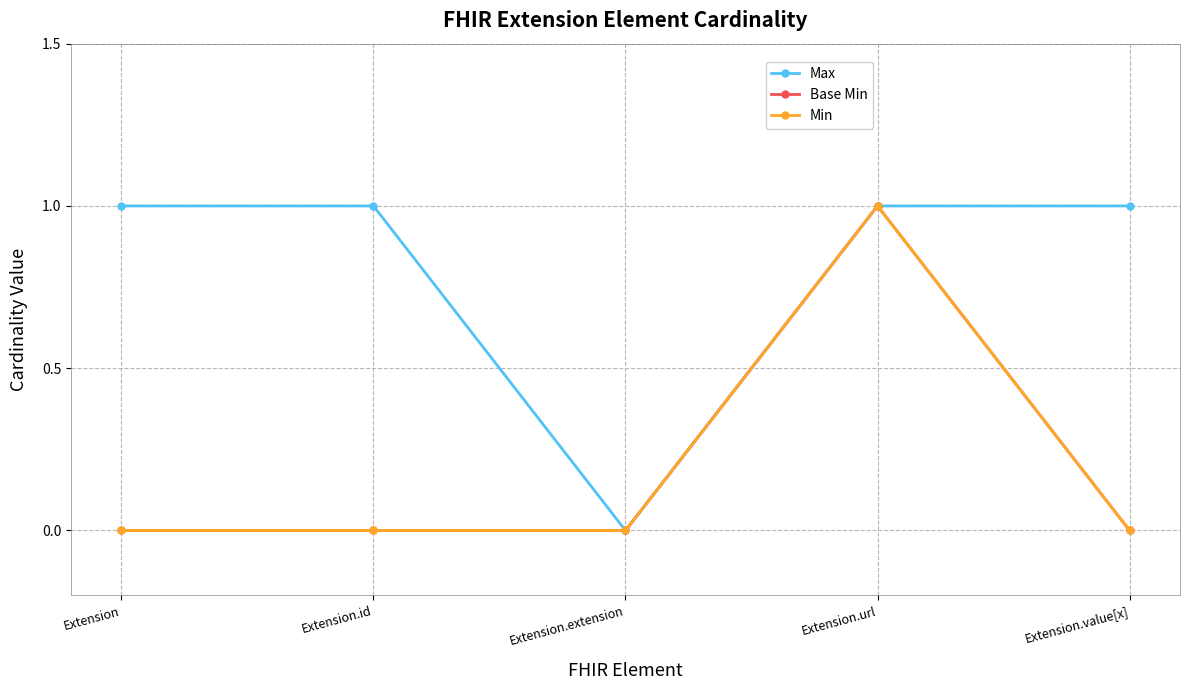

Is this an area chart (filled region under the line)?

No